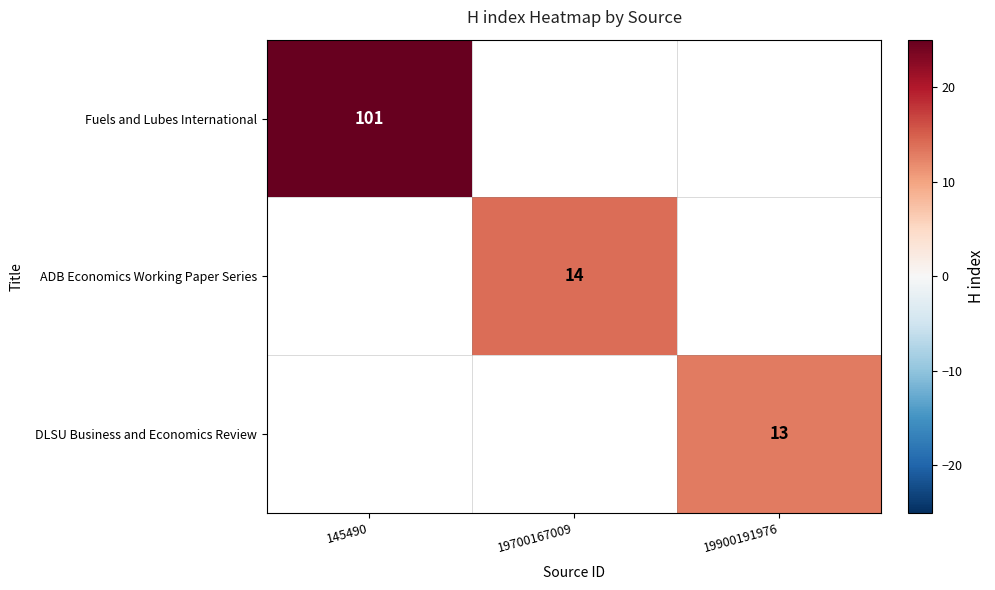

The ADB Economics Working Paper Series series shows 14 at 19700167009. True or false?

True